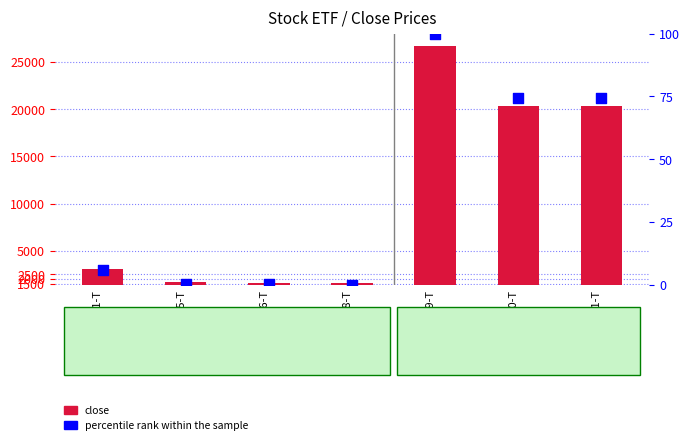

Is the value of percentile rank within the sample at 1320-T greater than the value of close at 1305-T?

No